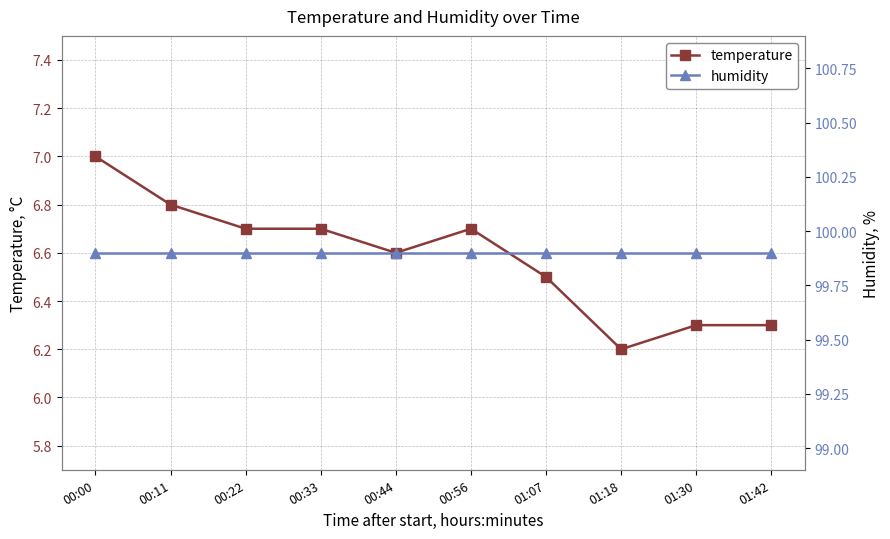

Between 01:07 and 01:42, which is larger?

01:07